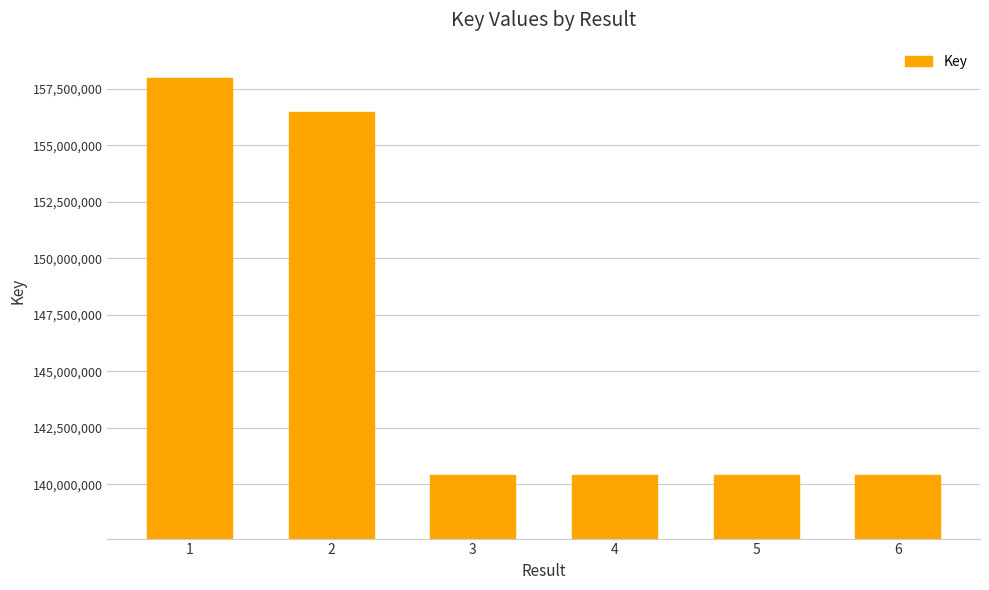

What is the ratio of the value at 4 to the value at 6?

1.0